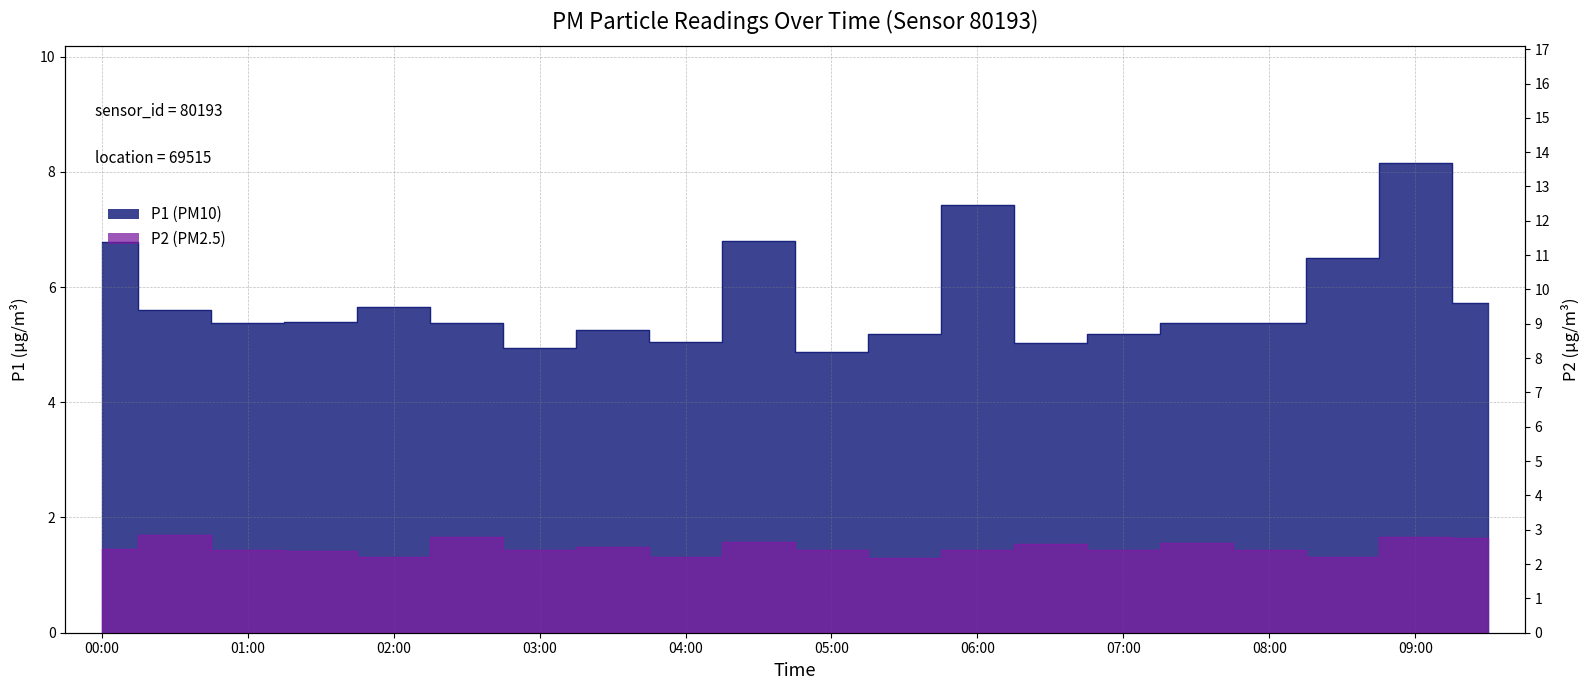

What is the label of the 14th point from the right?

03:00